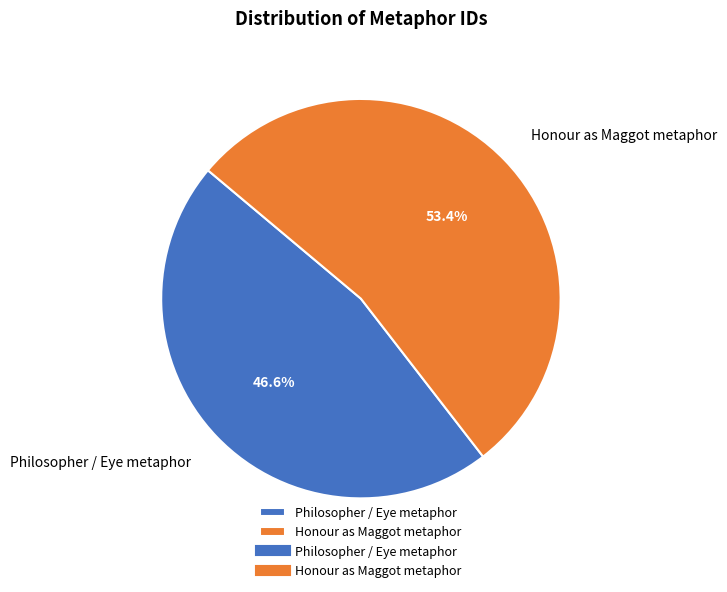

Do Honour as Maggot metaphor and Philosopher / Eye metaphor together represent more than half of the pie?

Yes